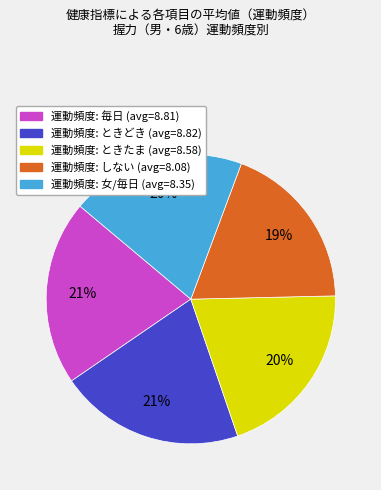

How many segments does this pie chart have?

5